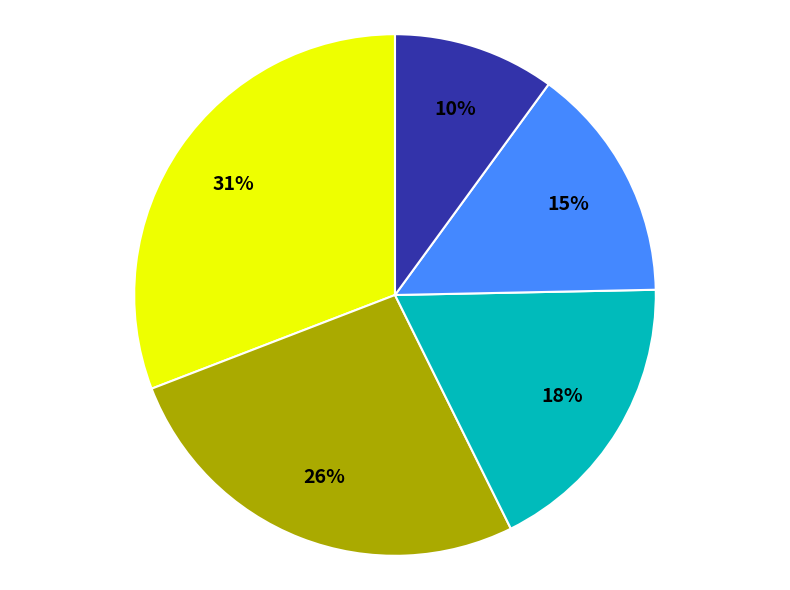

To the nearest percent, what is the difference between the largest and smallest slice percentages?

21%